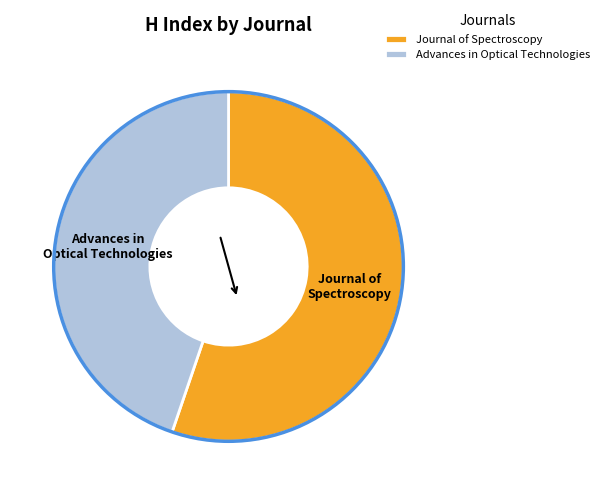

Is it true that Advances in Optical Technologies is 59% of the pie?

False